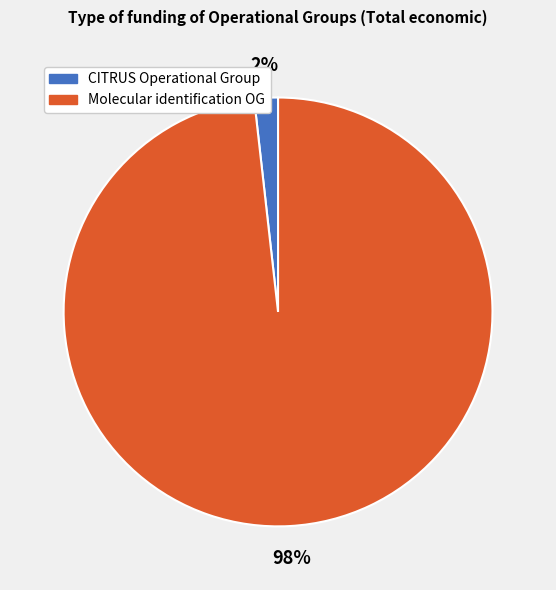

To the nearest percent, what is the difference between the largest and smallest slice percentages?

96%